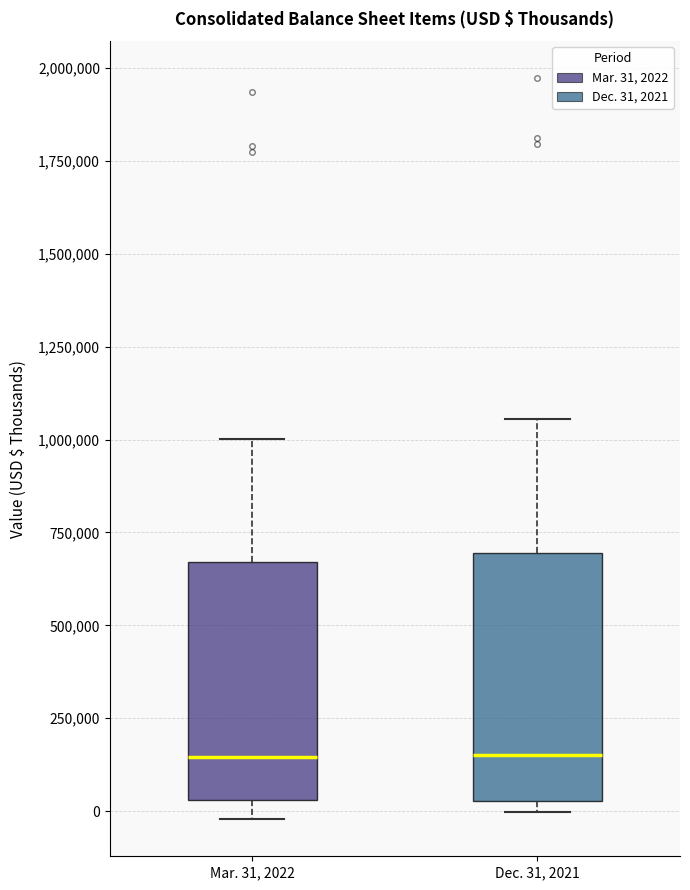

Reading left to right, read every box against the y-axis: the position of its median line, the range the box covers, and the ends of its whiskers. The values are not printed on the chart, so give them approximately, as read against the axis.

Mar. 31, 2022: median 150000, box 50000 to 650000, whiskers 0 to 1000000
Dec. 31, 2021: median 150000, box 50000 to 700000, whiskers 0 to 1050000